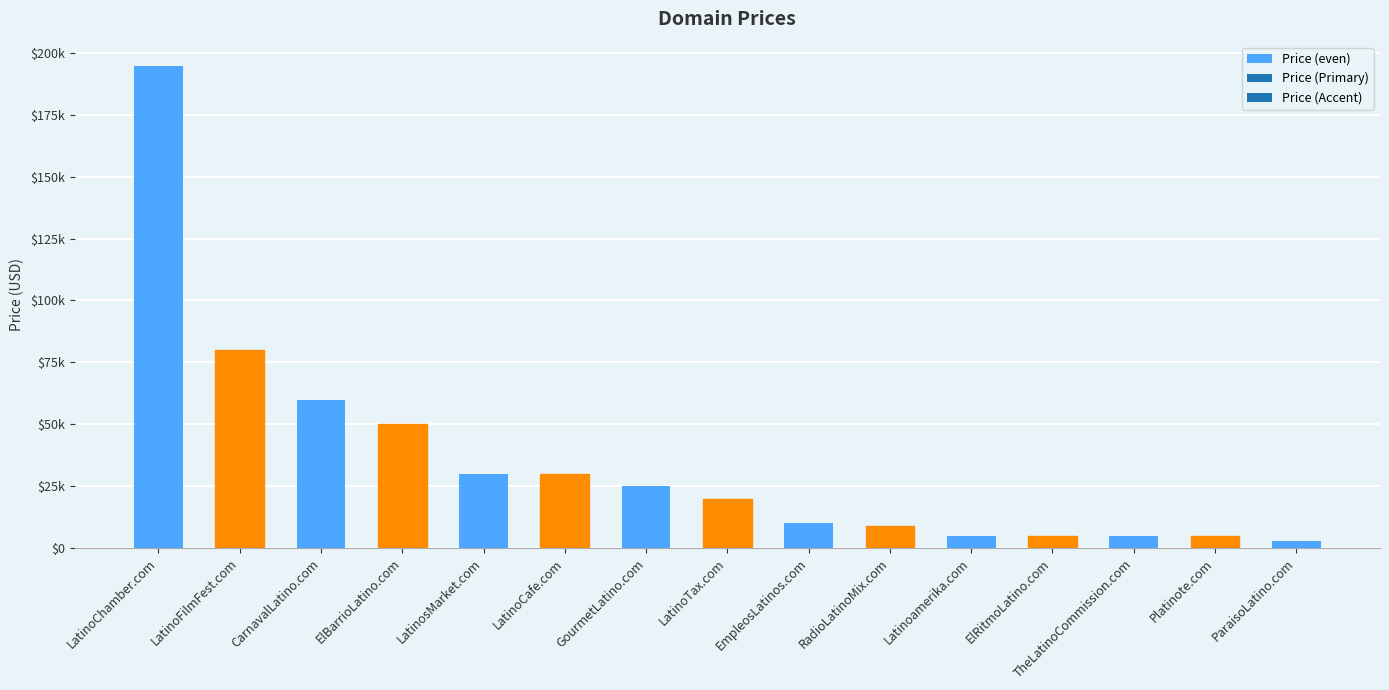

Are the bars horizontal?

No